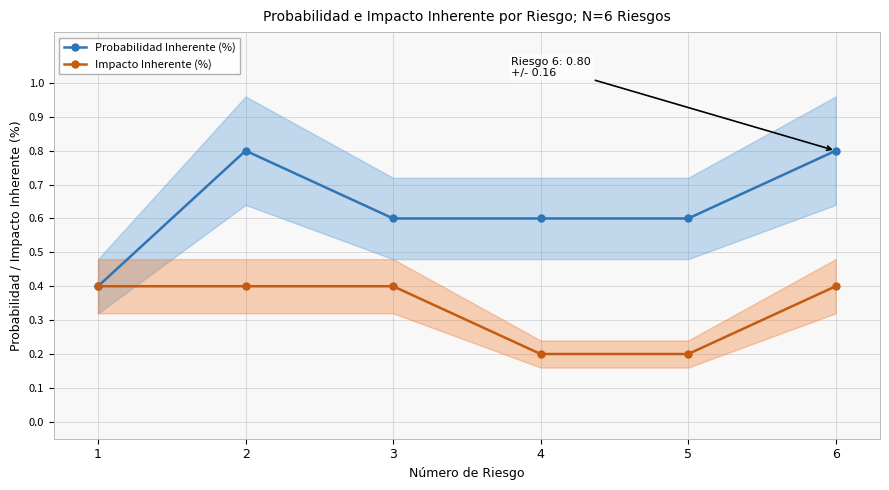

Does the chart display data point markers on the line(s)?

Yes